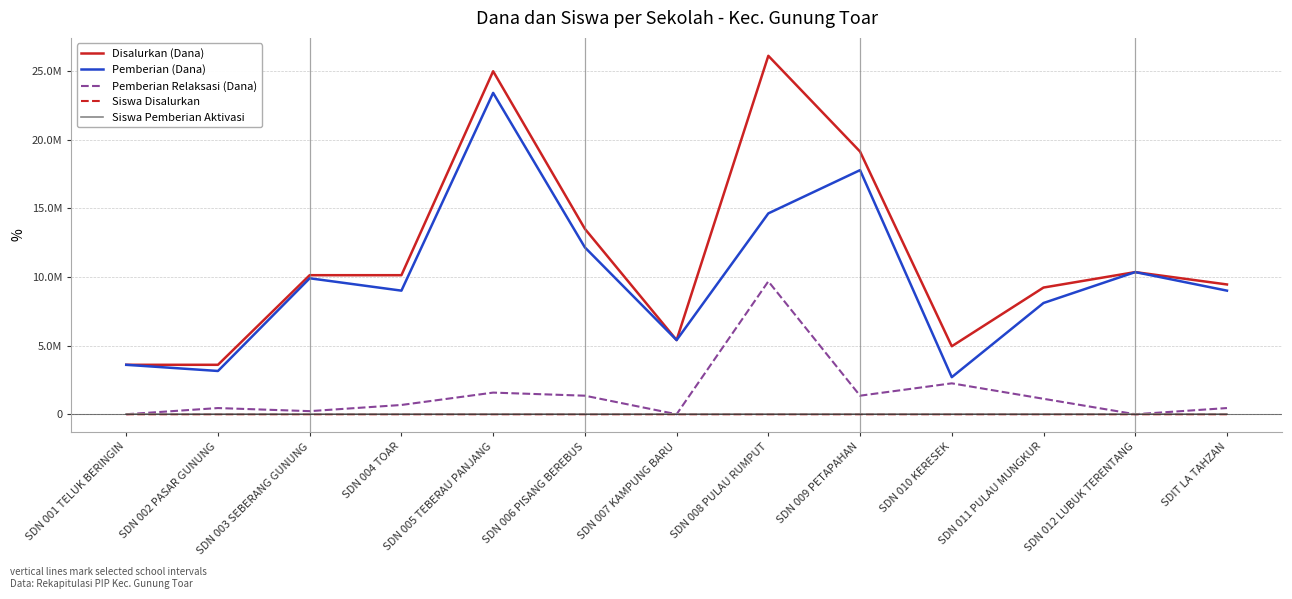

What position from the left is SDN 007 KAMPUNG BARU?

7